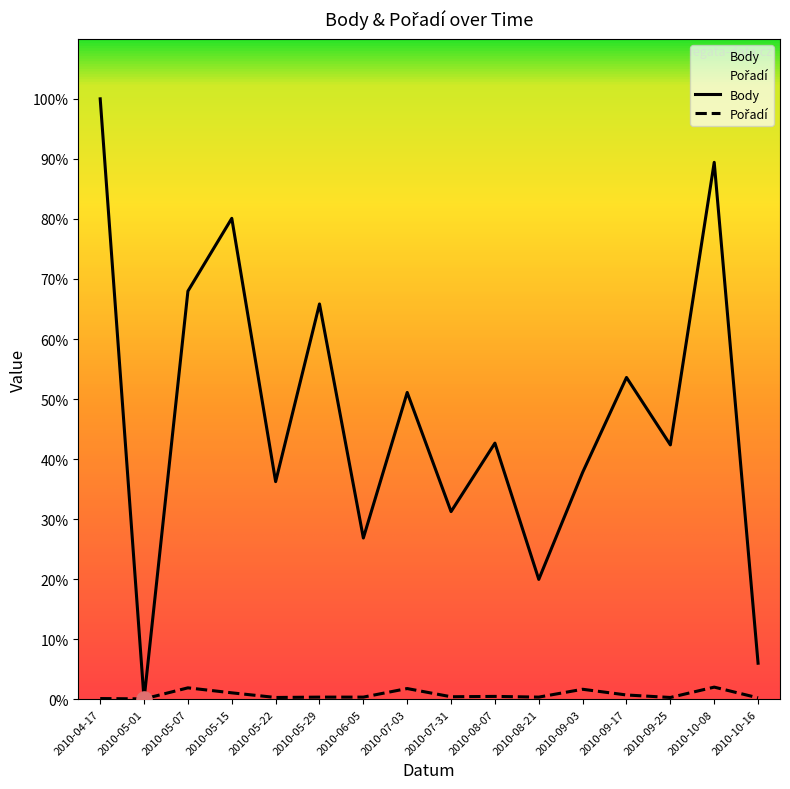

Is the value of Body at 2010-09-25 greater than the value of Pořadí at 2010-05-22?

Yes